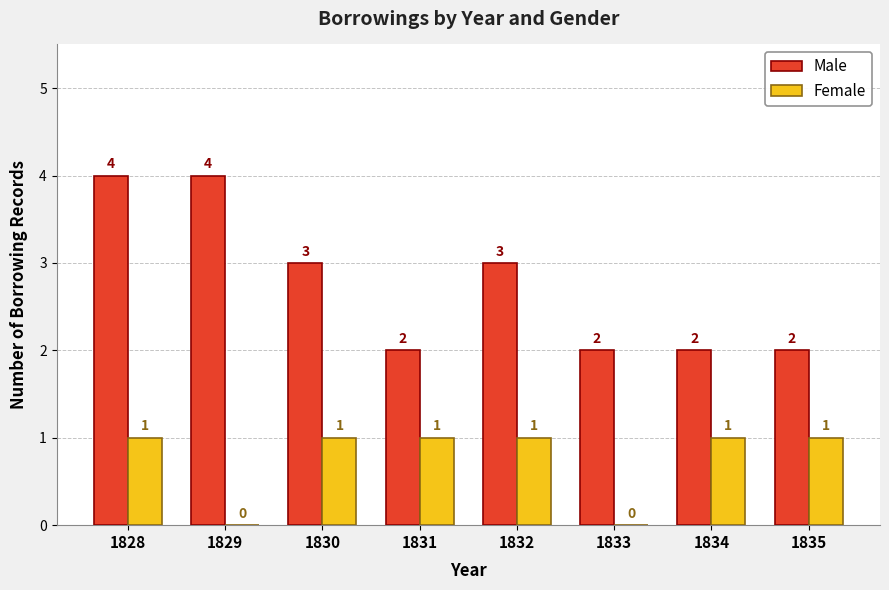

At which category is the sum across all series the highest?

1828